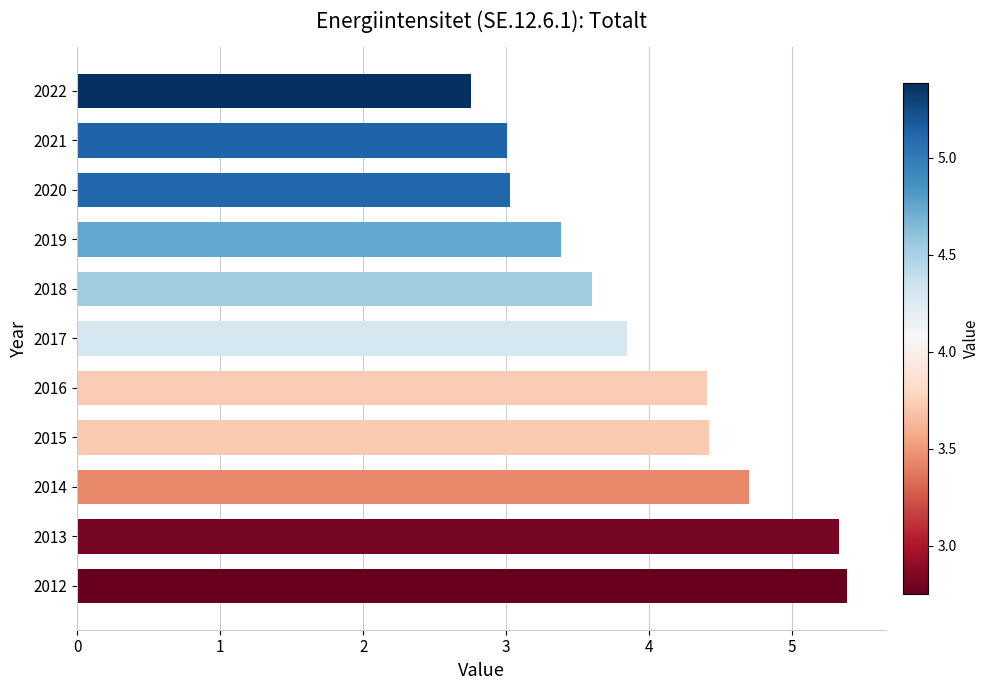

At which category does the chart reach its minimum across all series?

2022